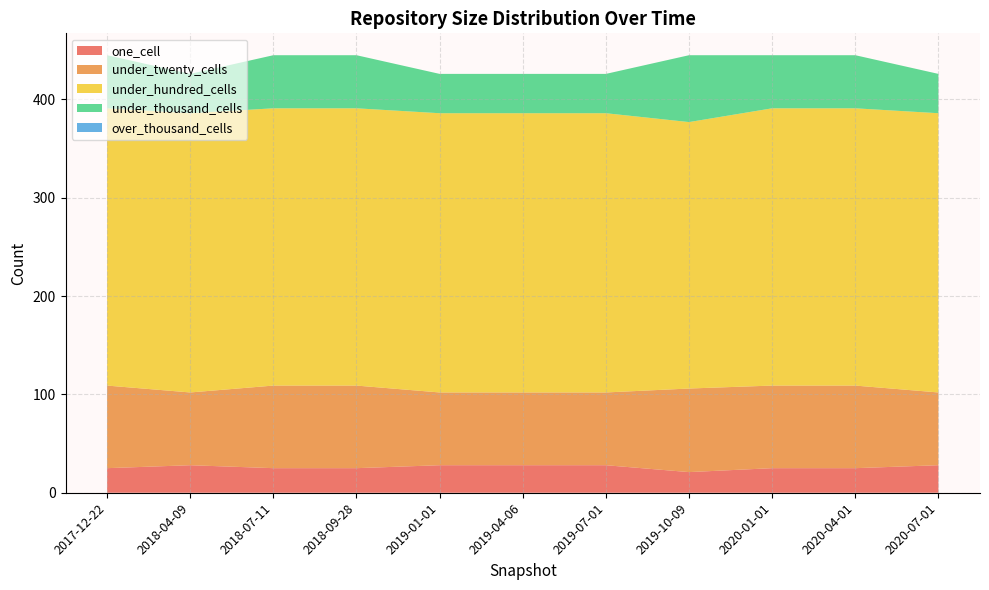

Reading left to right, extract all data points from this chart.

one_cell: 2017-12-22=25	2018-04-09=28	2018-07-11=25	2018-09-28=25	2019-01-01=28	2019-04-06=28	2019-07-01=28	2019-10-09=21	2020-01-01=25	2020-04-01=25	2020-07-01=28
under_twenty_cells: 2017-12-22=84	2018-04-09=74	2018-07-11=84	2018-09-28=84	2019-01-01=74	2019-04-06=74	2019-07-01=74	2019-10-09=85	2020-01-01=84	2020-04-01=84	2020-07-01=74
under_hundred_cells: 2017-12-22=282	2018-04-09=284	2018-07-11=282	2018-09-28=282	2019-01-01=284	2019-04-06=284	2019-07-01=284	2019-10-09=271	2020-01-01=282	2020-04-01=282	2020-07-01=284
under_thousand_cells: 2017-12-22=54	2018-04-09=40	2018-07-11=54	2018-09-28=54	2019-01-01=40	2019-04-06=40	2019-07-01=40	2019-10-09=68	2020-01-01=54	2020-04-01=54	2020-07-01=40
over_thousand_cells: 2017-12-22=0	2018-04-09=0	2018-07-11=0	2018-09-28=0	2019-01-01=0	2019-04-06=0	2019-07-01=0	2019-10-09=0	2020-01-01=0	2020-04-01=0	2020-07-01=0